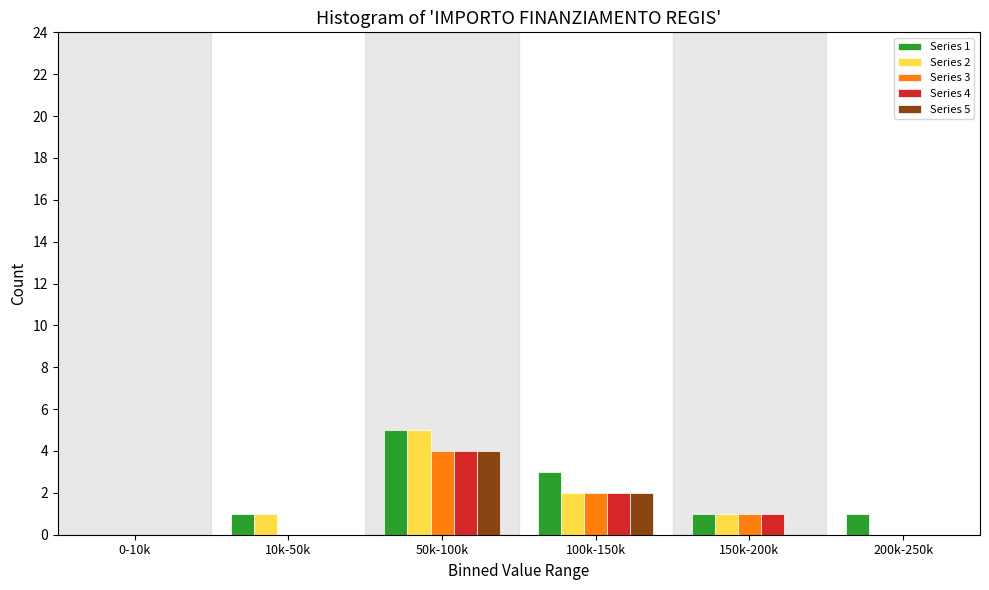

Reading left to right, what are all the values shown in this chart?

Series 1: 0-10k=0	10k-50k=1	50k-100k=5	100k-150k=3	150k-200k=1	200k-250k=1
Series 2: 0-10k=0	10k-50k=1	50k-100k=5	100k-150k=2	150k-200k=1	200k-250k=0
Series 3: 0-10k=0	10k-50k=0	50k-100k=4	100k-150k=2	150k-200k=1	200k-250k=0
Series 4: 0-10k=0	10k-50k=0	50k-100k=4	100k-150k=2	150k-200k=1	200k-250k=0
Series 5: 0-10k=0	10k-50k=0	50k-100k=4	100k-150k=2	150k-200k=0	200k-250k=0